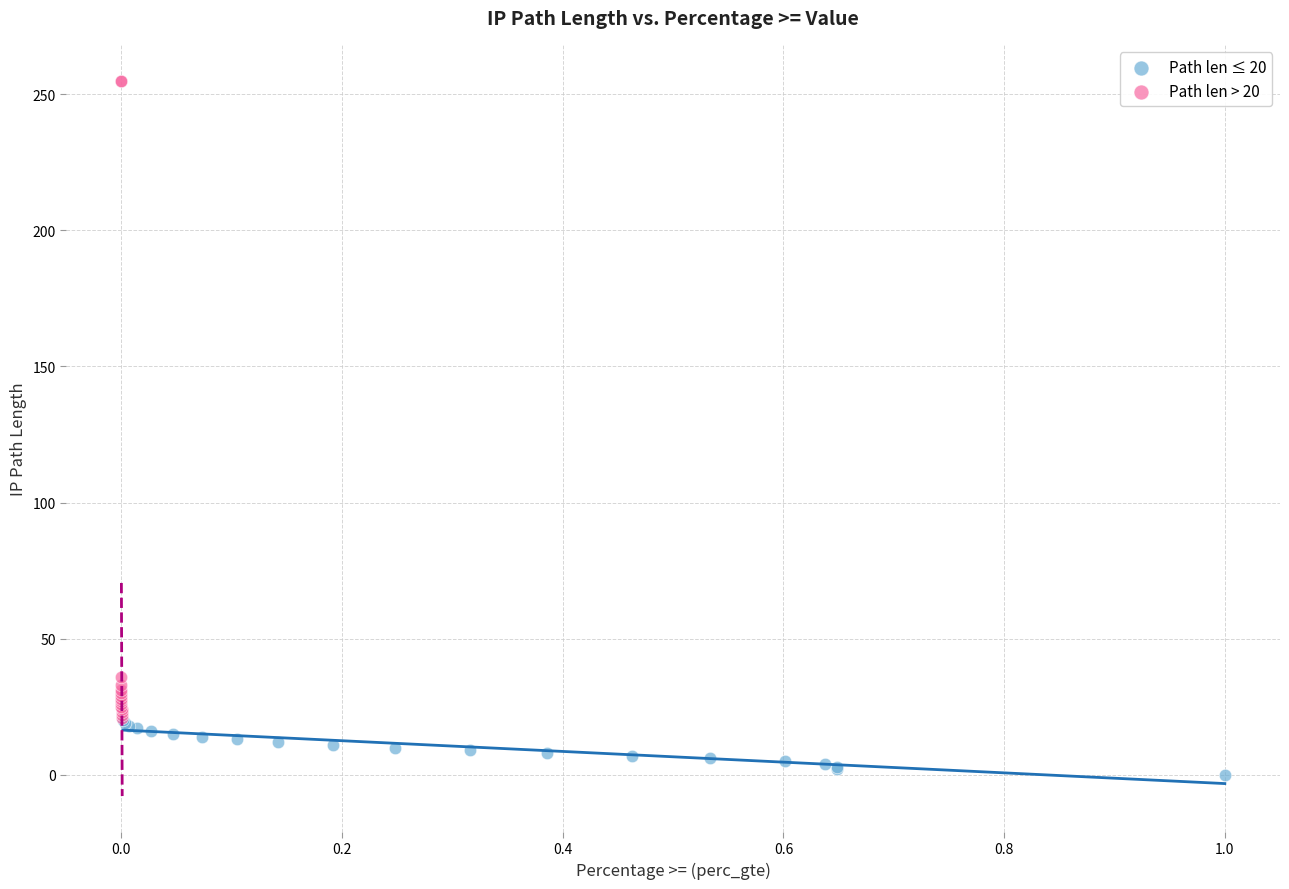

Which series reaches the minimum Y coordinate?

Path len ≤ 20